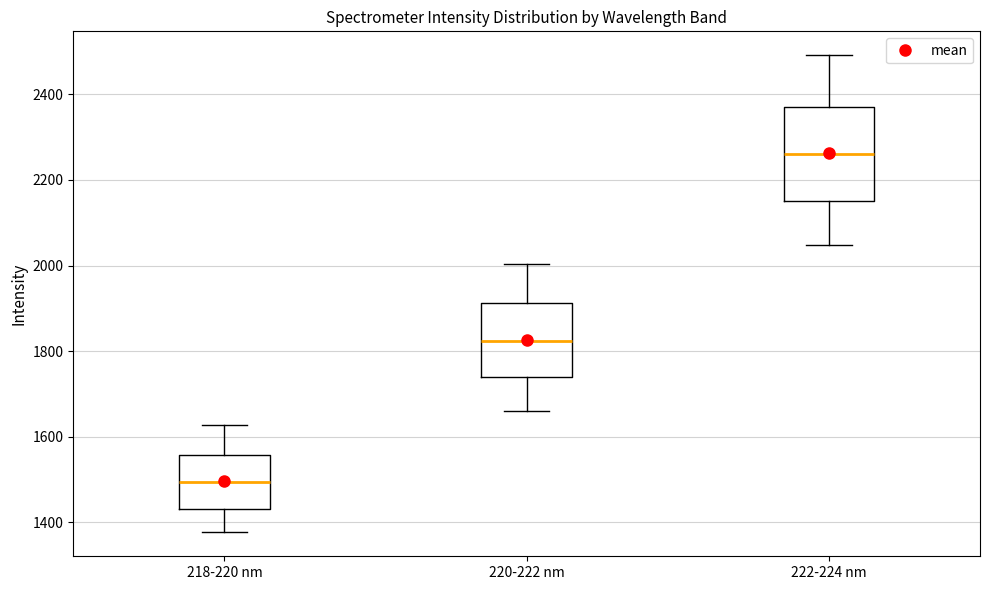

Reading left to right, transcribe this box plot: for each box, give where its median line is, the range the box spans, and where its two whiskers end, as read against the y-axis. The values are not printed on the chart, so give them approximately, as read against the axis.

218-220 nm: median 1500, box 1440 to 1560, whiskers 1380 to 1620
220-222 nm: median 1820, box 1740 to 1920, whiskers 1660 to 2000
222-224 nm: median 2260, box 2160 to 2360, whiskers 2040 to 2500